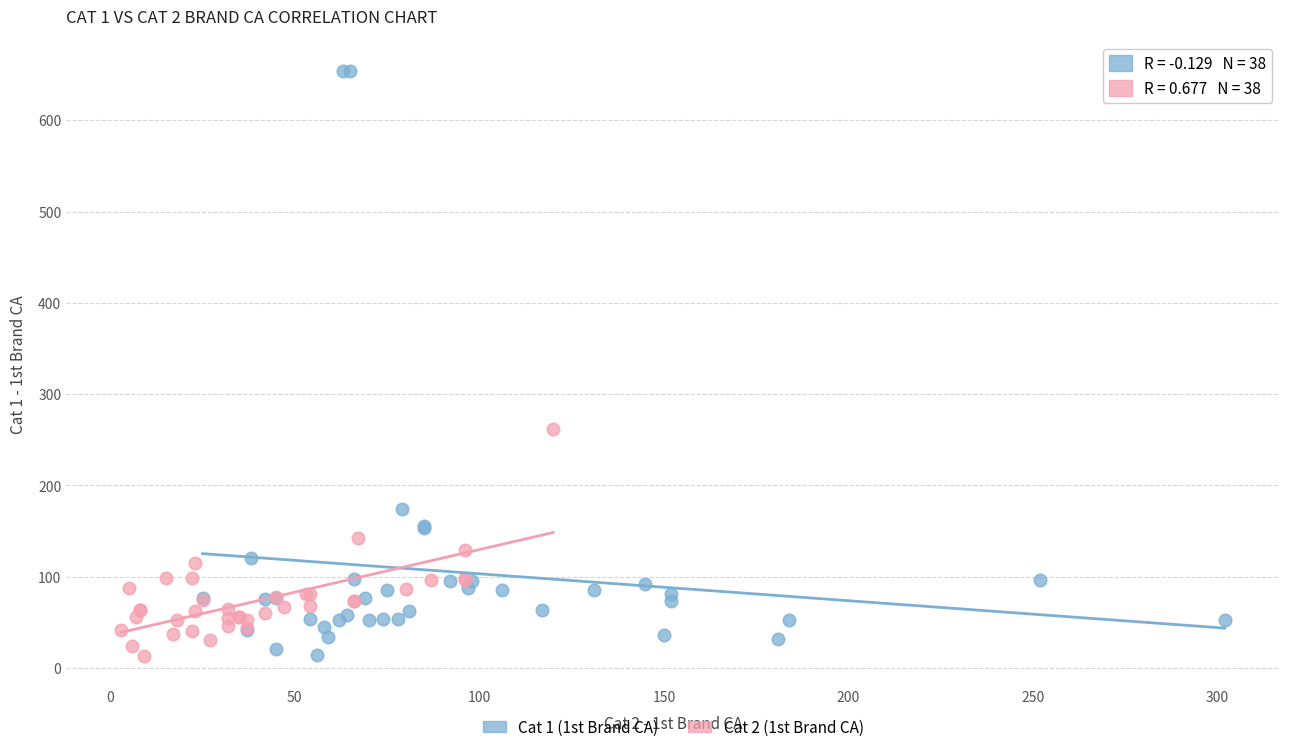

Which series has the largest Y range (max minus min)?

Cat 1 (1st Brand CA)